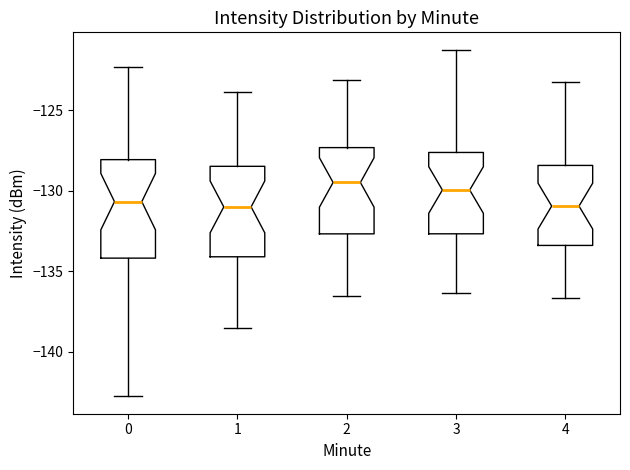

Reading left to right, transcribe this box plot: for each box, give where its median line is, the range the box spans, and where its two whiskers end, as read against the y-axis. The values are not printed on the chart, so give them approximately, as read against the axis.

0: median -130.5, box -134.0 to -128.0, whiskers -143.0 to -122.5
1: median -131.0, box -134.0 to -128.5, whiskers -138.5 to -124.0
2: median -129.5, box -132.5 to -127.5, whiskers -136.5 to -123.0
3: median -130.0, box -132.5 to -127.5, whiskers -136.5 to -121.0
4: median -131.0, box -133.5 to -128.5, whiskers -136.5 to -123.0